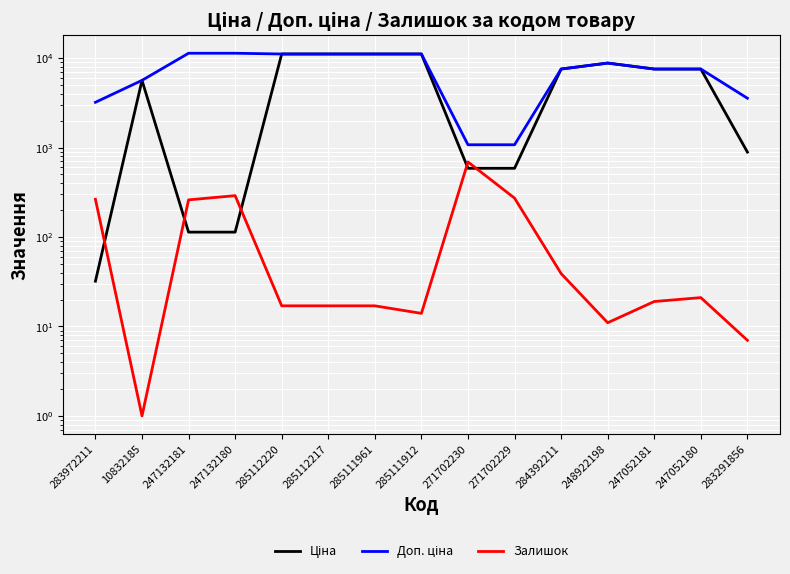

Between 285112217 and 285112220, which is larger?

285112217